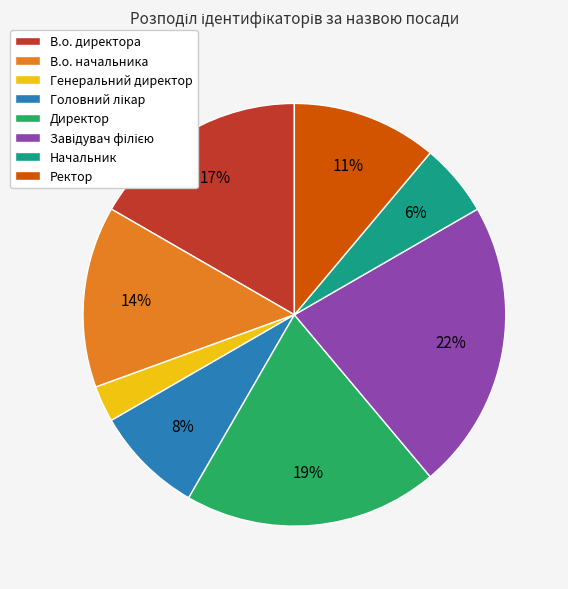

How many slices are in this pie chart?

8